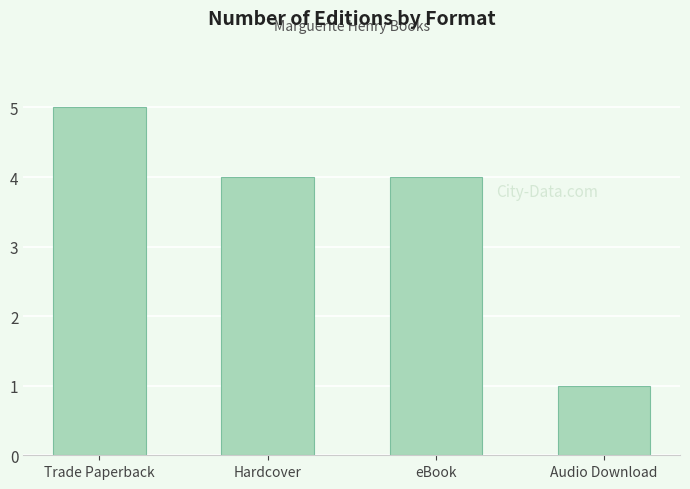

What is the label of the 1st bar from the left?

Trade Paperback